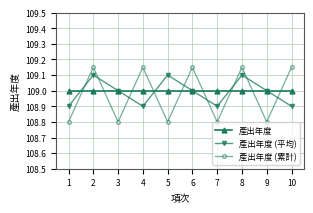

What value does the 產出年度 series have at 2?

109.0